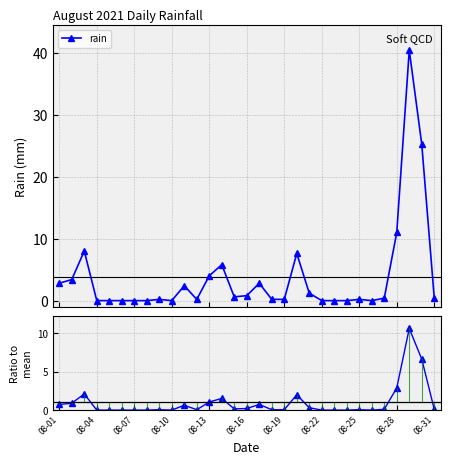

Which series has the widest spread of values?

rain